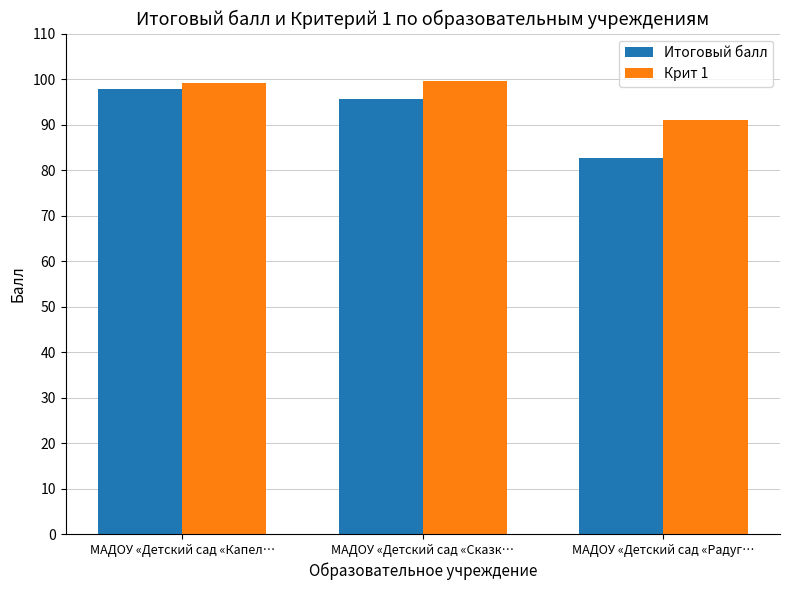

What is the sum of the Итоговый балл values at МАДОУ «Детский сад «Сказк… and МАДОУ «Детский сад «Радуг…?

178.2